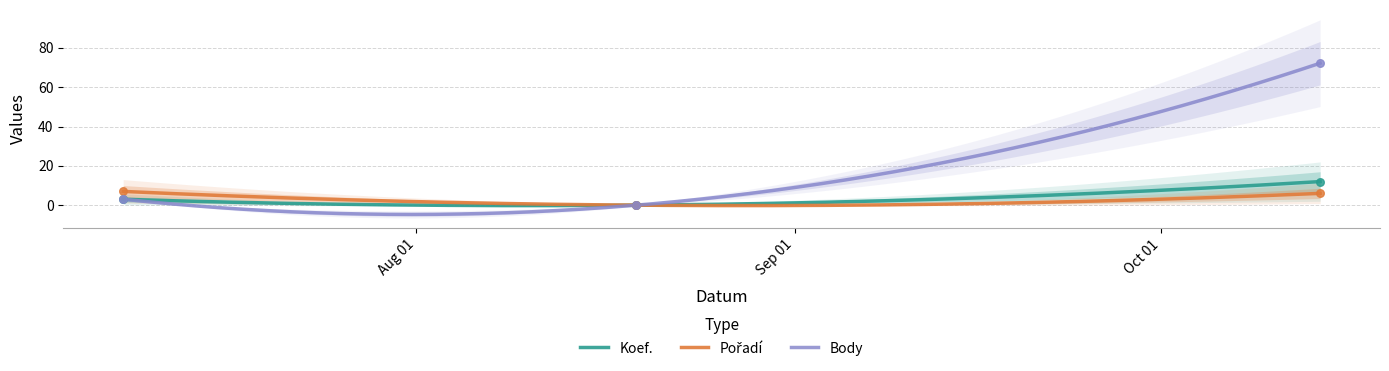

At how many categories does at least one series exceed 22?

1